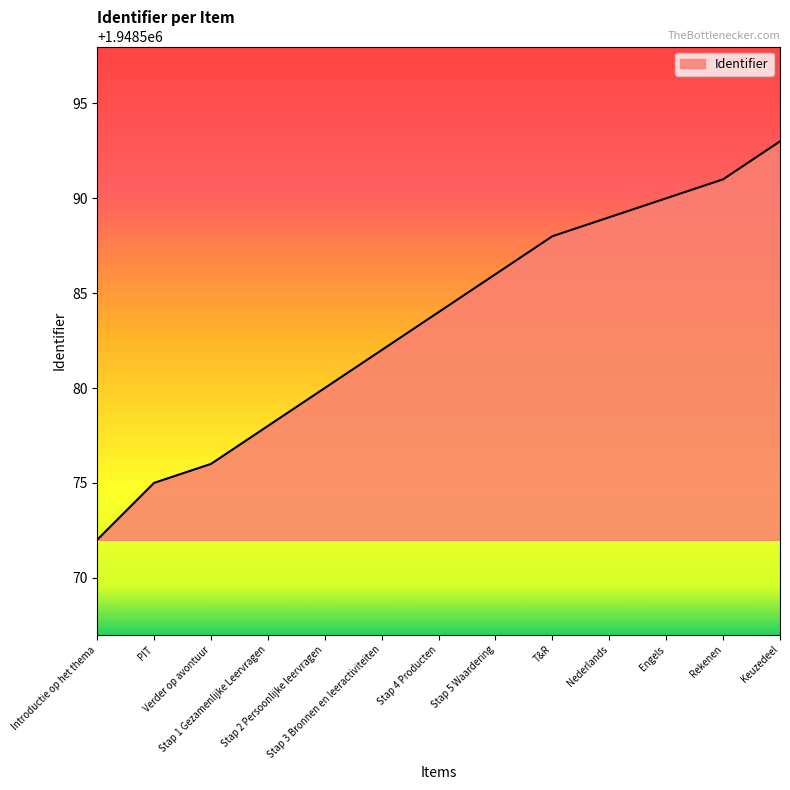

Which has a higher value, T&R or Stap 4 Producten?

T&R